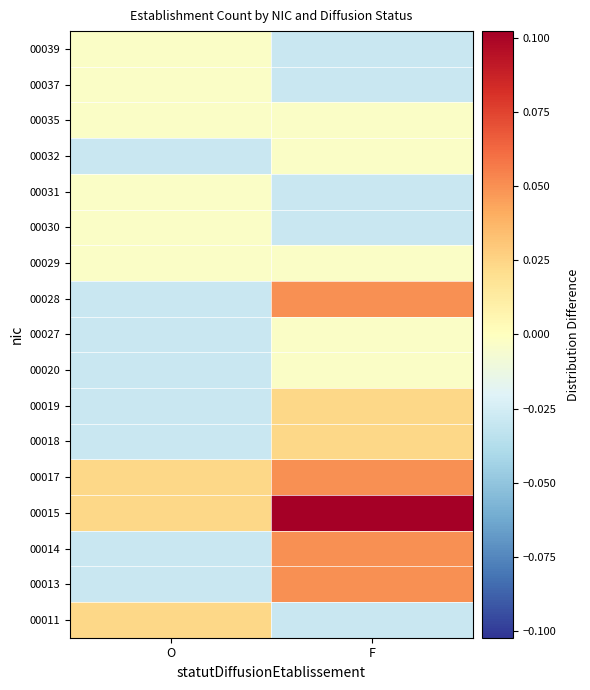

What is the total value across all series at O?

-0.2